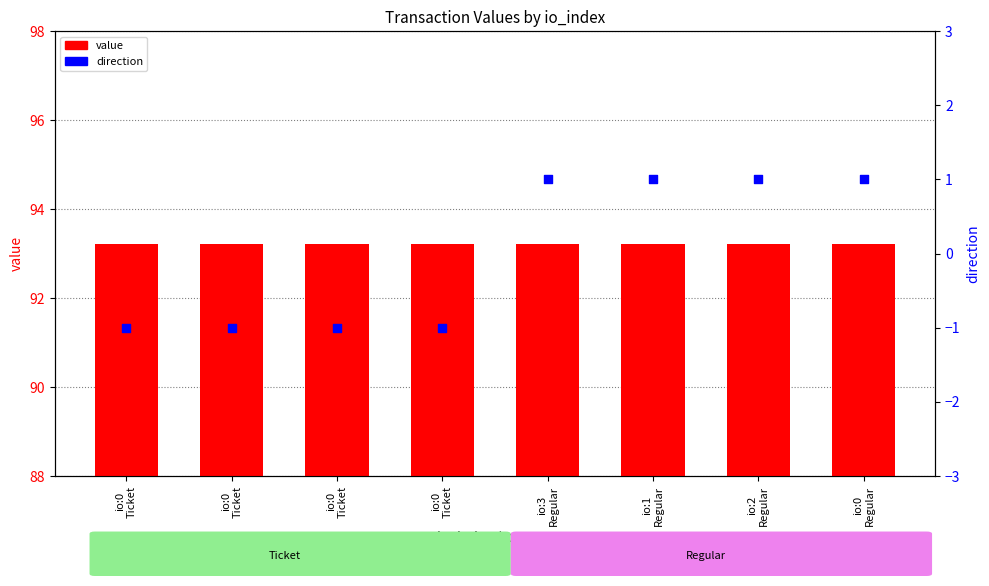

What is the total value across all series at io:3
Regular?

94.2